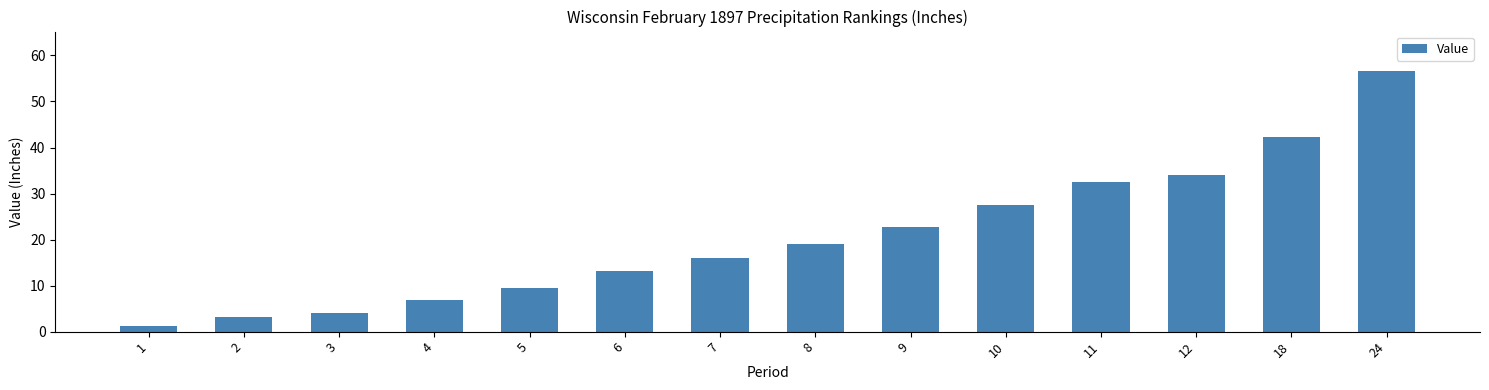

What is the average value?

20.6